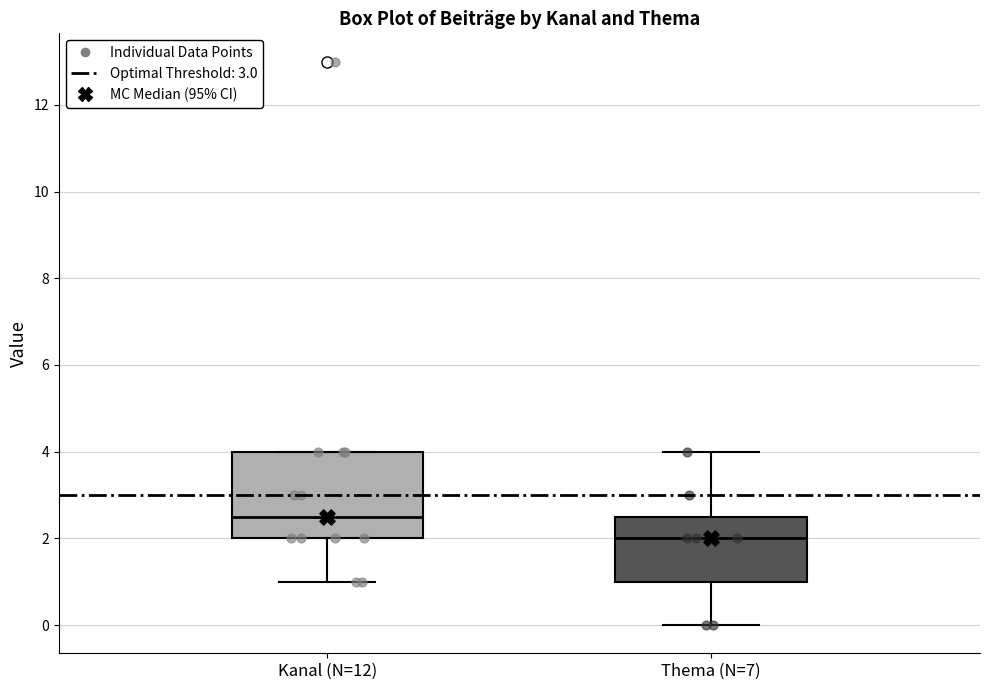

Comparing the boxes themselves (not the whiskers), which one is the tallest?

Kanal (N=12)